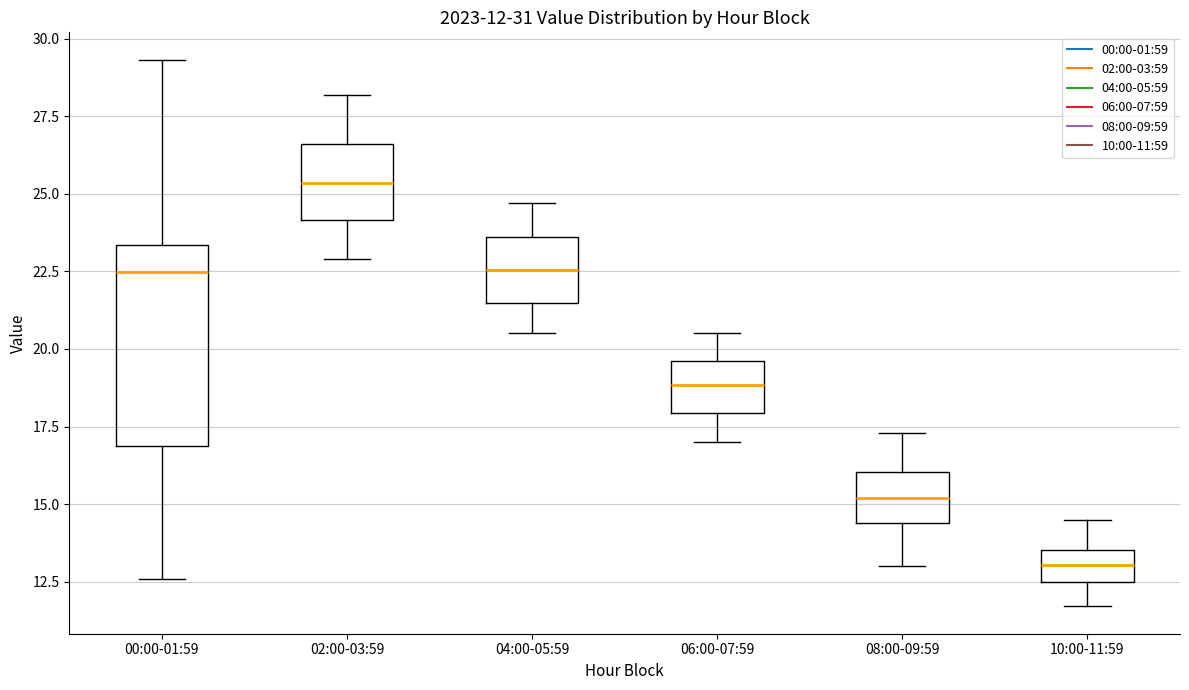

Which box has the lowest median line?

10:00-11:59